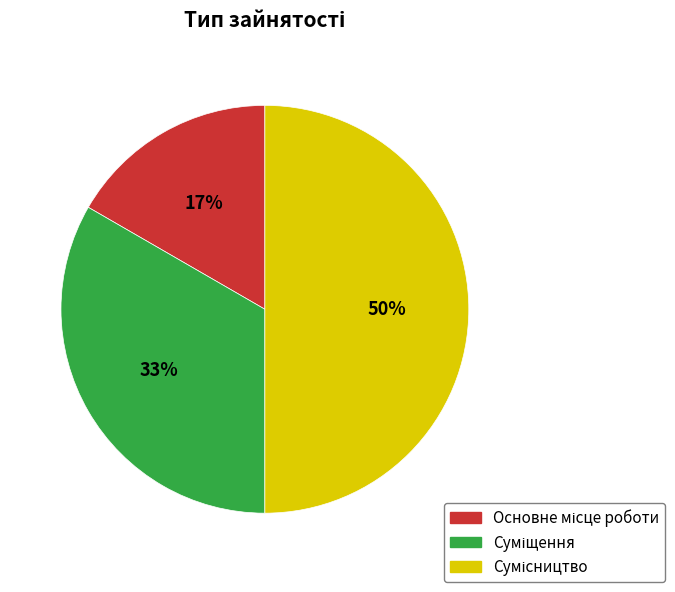

To the nearest percent, what is the average slice percentage?

33%